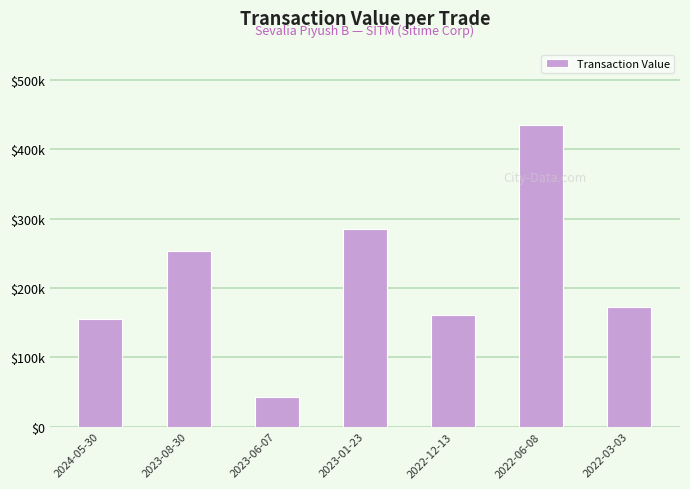

At which label does the data first exceed 172905?

2023-08-30